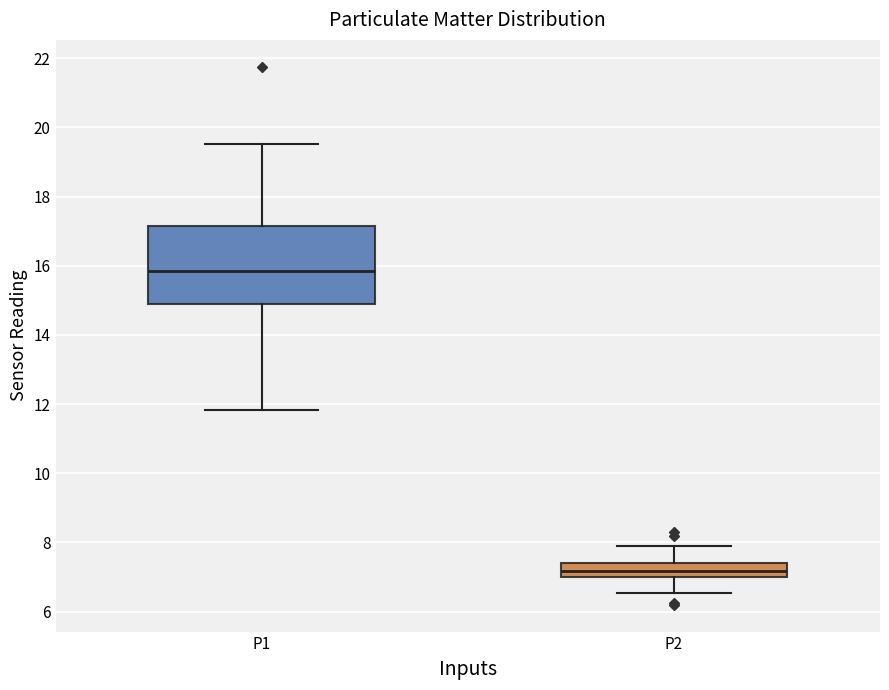

Which box's median line is the highest?

P1